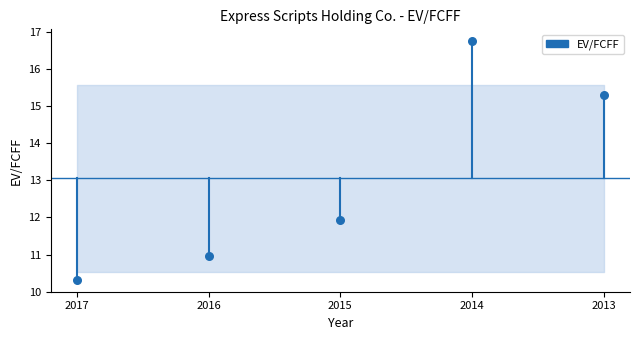

What Y value in the scatter plot is closest to 13?

11.9